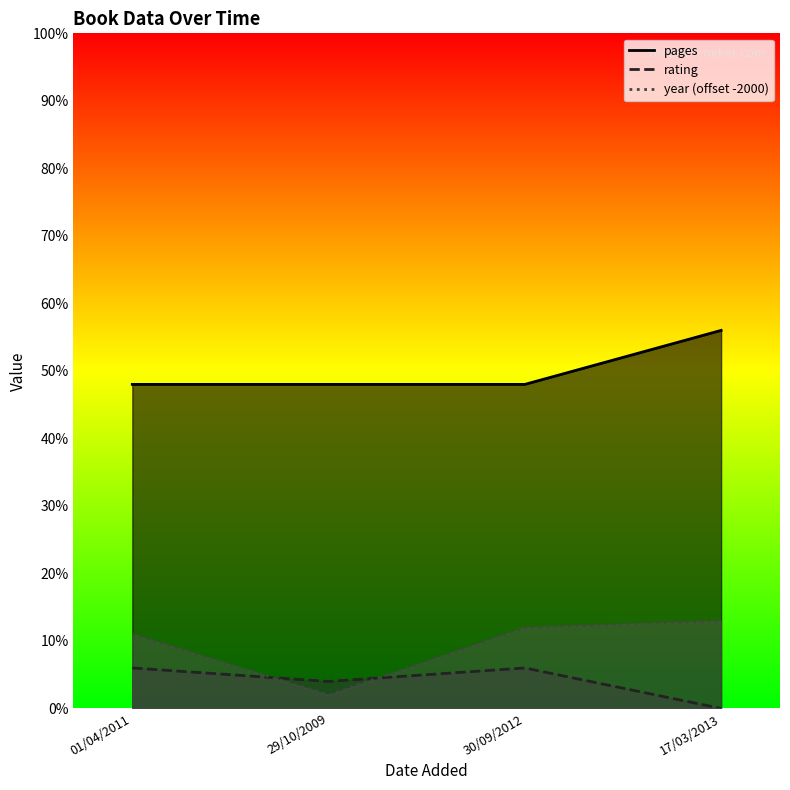

The value of year at 30/09/2012 is 6. True or false?

False